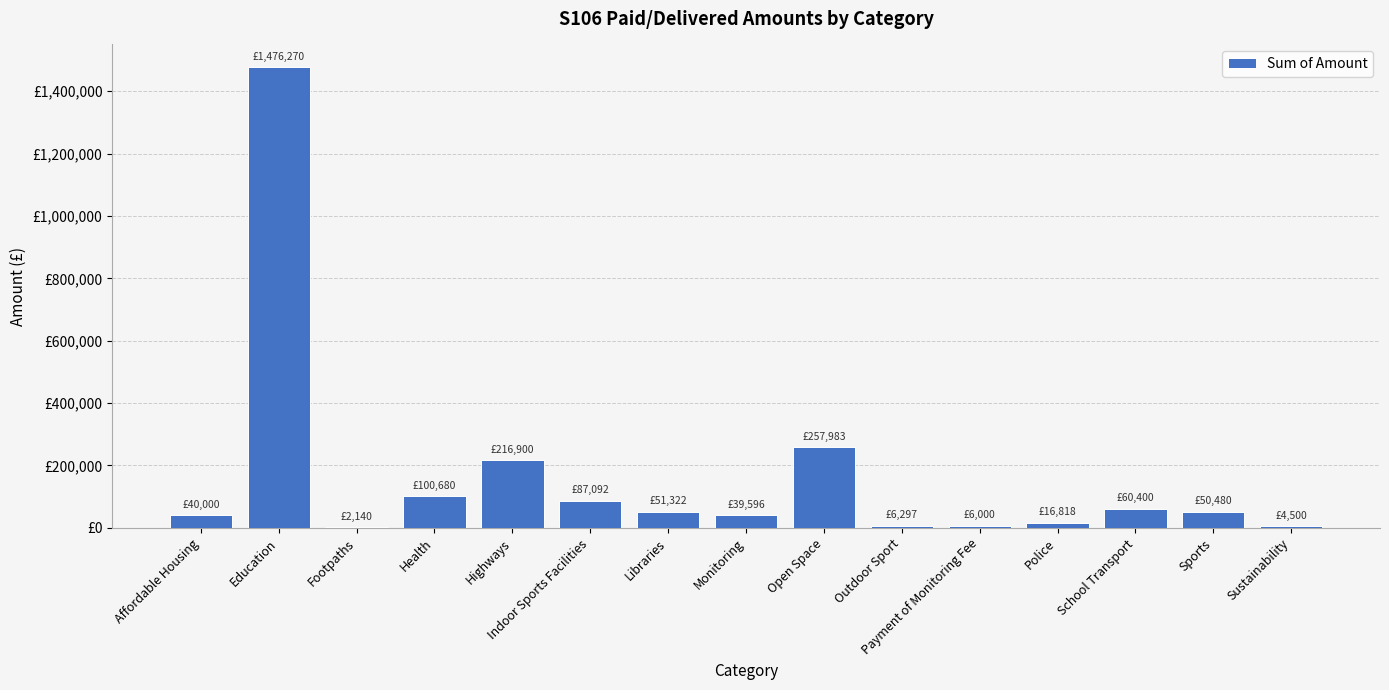

What is the label of the 14th bar from the left?

Sports